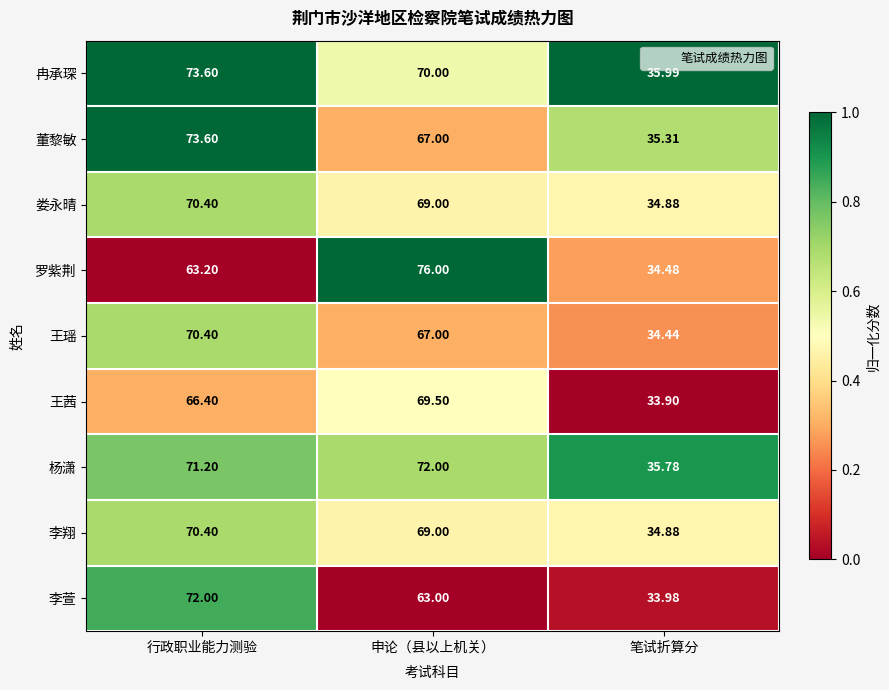

Which series has the largest total across all categories?

冉承琛